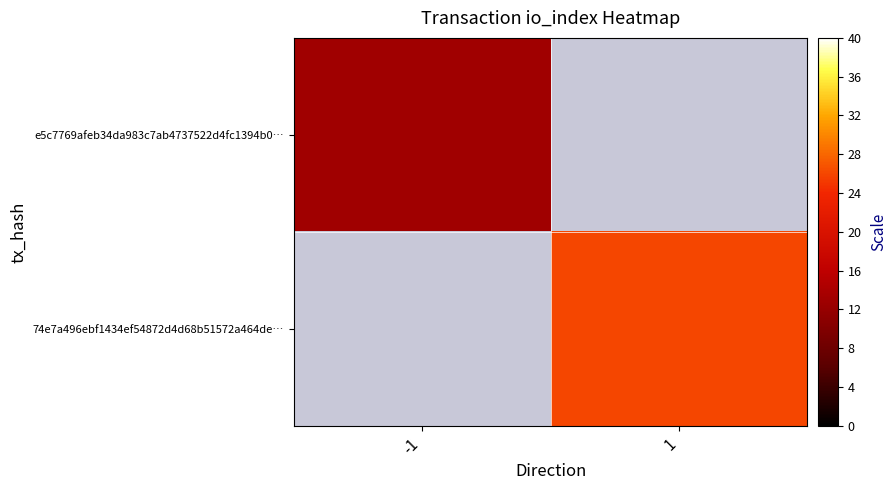

How many data points does each series have?

2